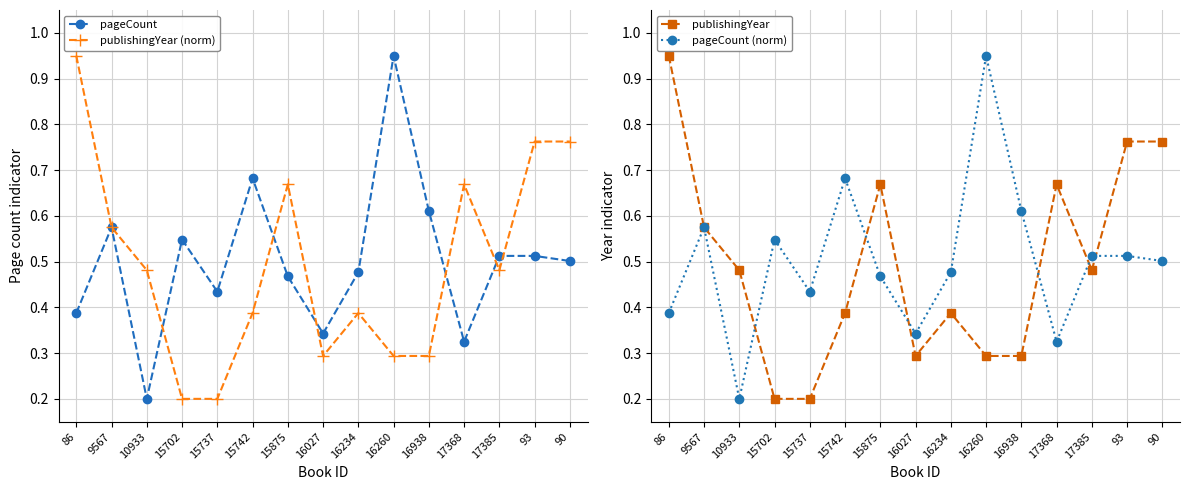

Reading left to right, what are all the values shown in this chart?

pageCount: 86=0.4	9567=0.6	10933=0.2	15702=0.5	15737=0.4	15742=0.7	15875=0.5	16027=0.3	16234=0.5	16260=0.9	16938=0.6	17368=0.3	17385=0.5	93=0.5	90=0.5
publishingYear (norm): 86=0.9	9567=0.6	10933=0.5	15702=0.2	15737=0.2	15742=0.4	15875=0.7	16027=0.3	16234=0.4	16260=0.3	16938=0.3	17368=0.7	17385=0.5	93=0.8	90=0.8
publishingYear: 86=0.9	9567=0.6	10933=0.5	15702=0.2	15737=0.2	15742=0.4	15875=0.7	16027=0.3	16234=0.4	16260=0.3	16938=0.3	17368=0.7	17385=0.5	93=0.8	90=0.8
pageCount (norm): 86=0.4	9567=0.6	10933=0.2	15702=0.5	15737=0.4	15742=0.7	15875=0.5	16027=0.3	16234=0.5	16260=0.9	16938=0.6	17368=0.3	17385=0.5	93=0.5	90=0.5